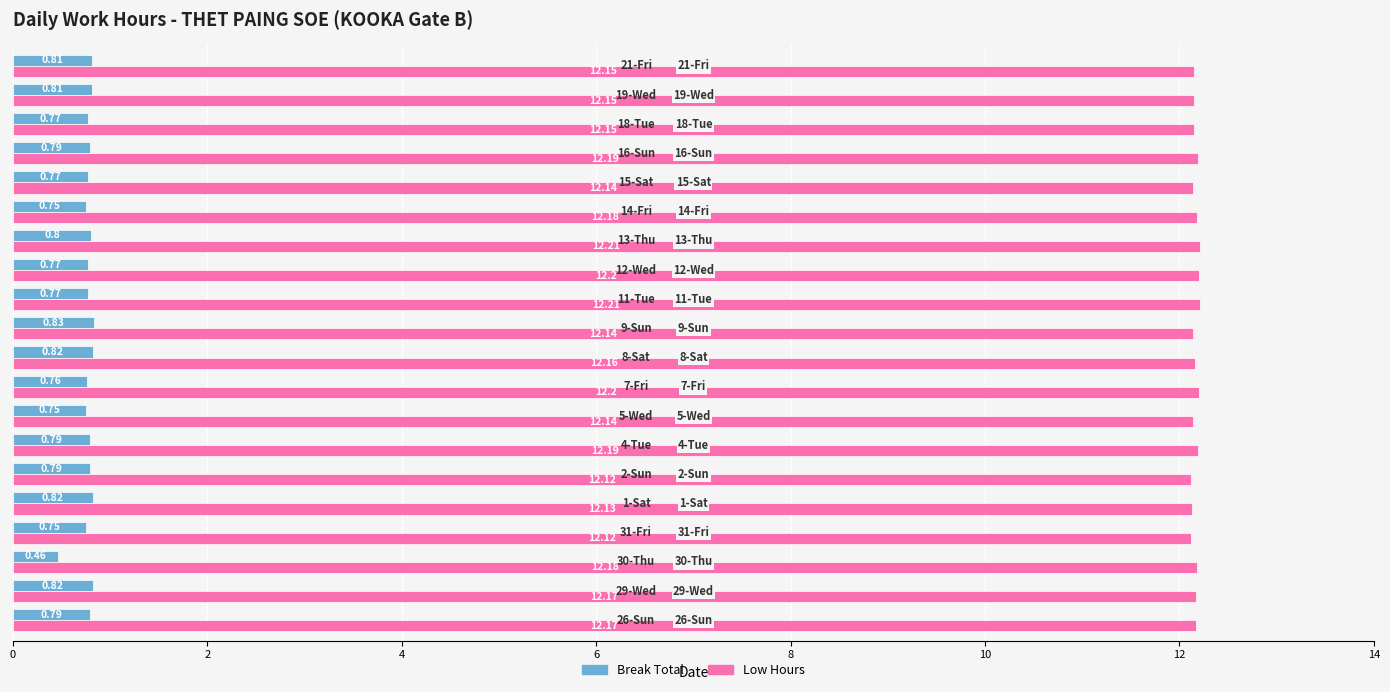

Rank the series by their average value, from highest to lowest.

Low Hours, Break Total